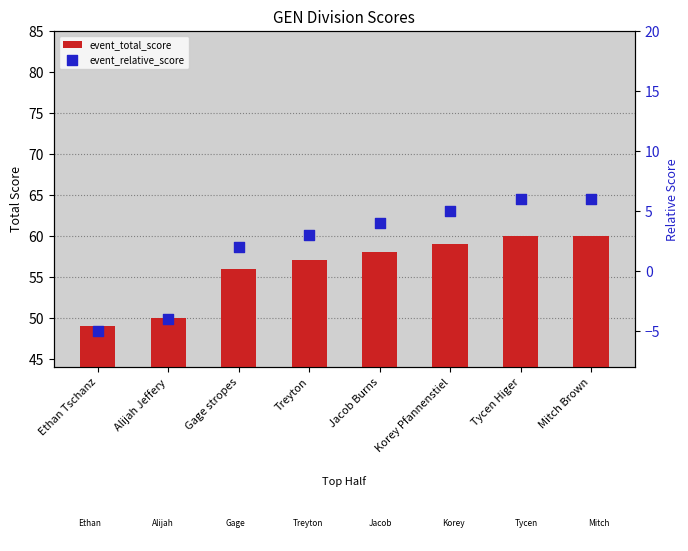

Which series has the largest Y range (max minus min)?

event_total_score